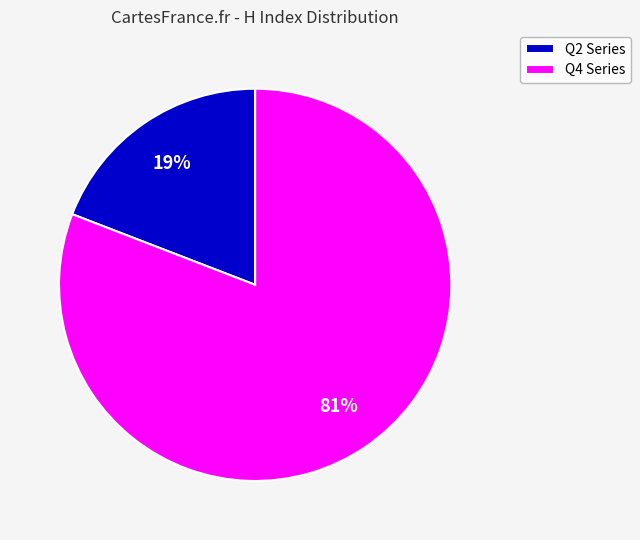

What percentage is the Q2 Series slice, to the nearest percent?

19%